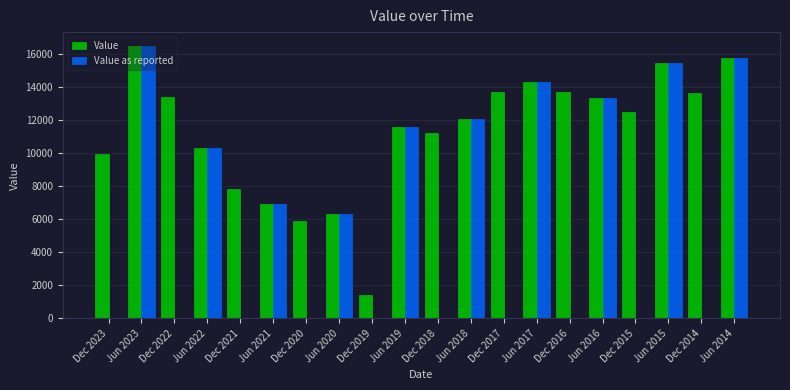

What is the average value of the Value series?

11300